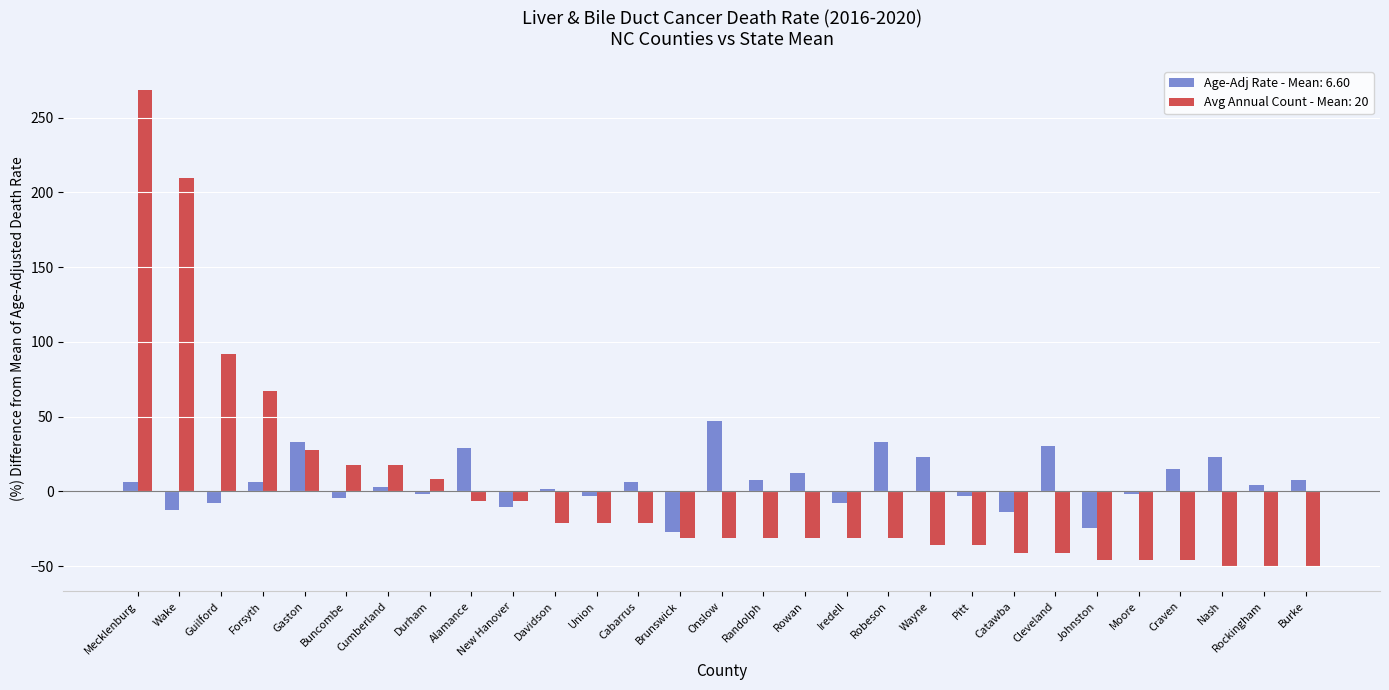

Which series has the widest spread of values?

Avg Annual Count - Mean: 20